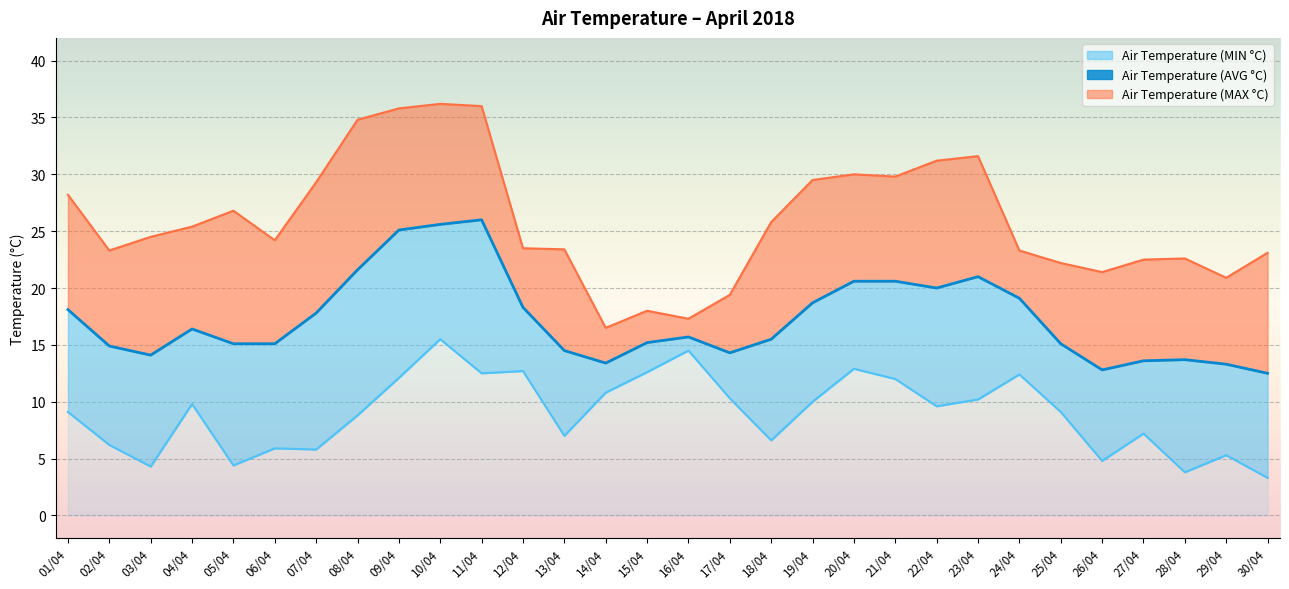

Which category has the highest value across all series?

11/04